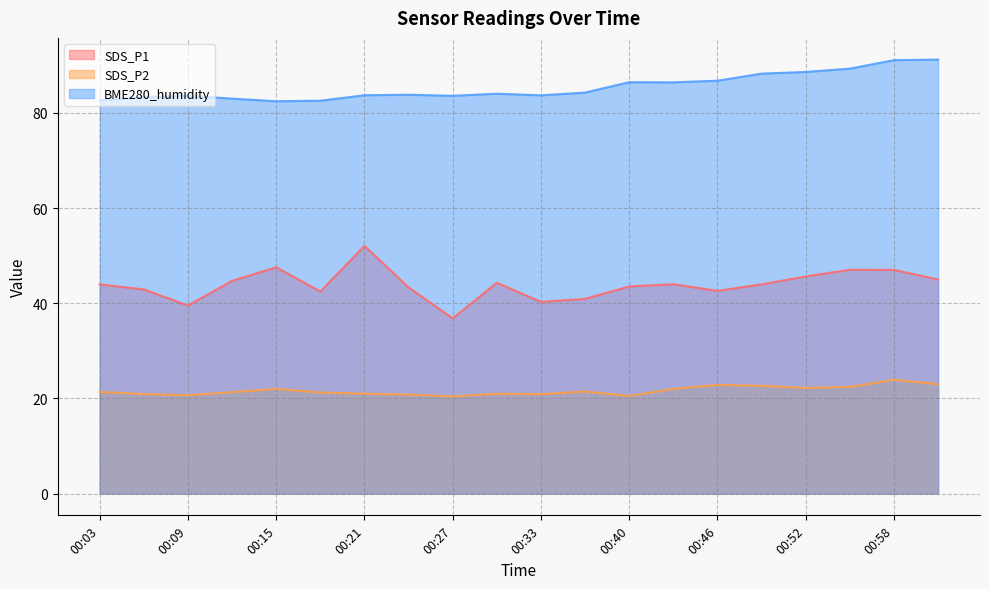

What is the greatest value displayed?

91.2